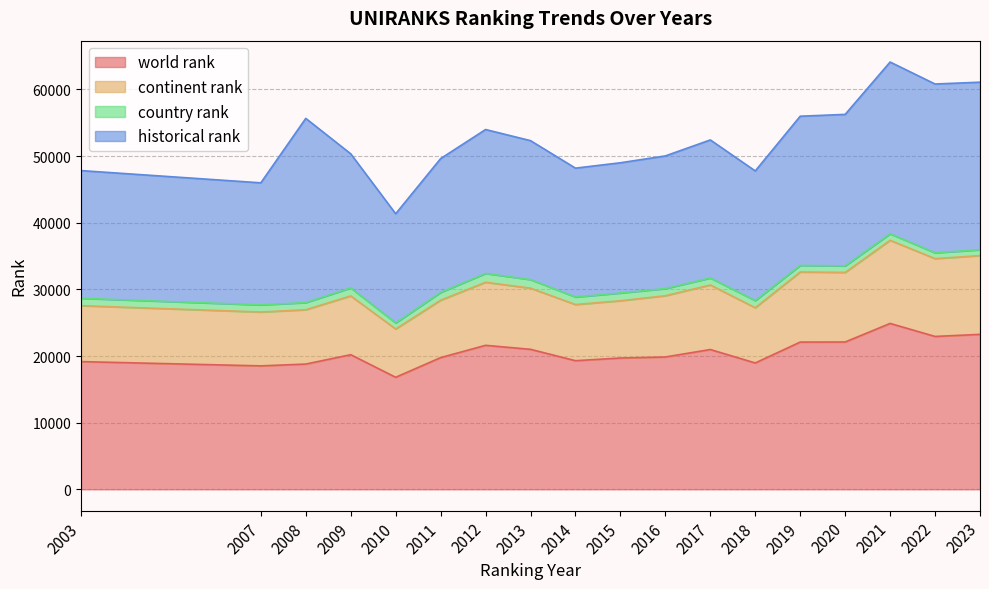

Where is the first local minimum for continent rank?

2007